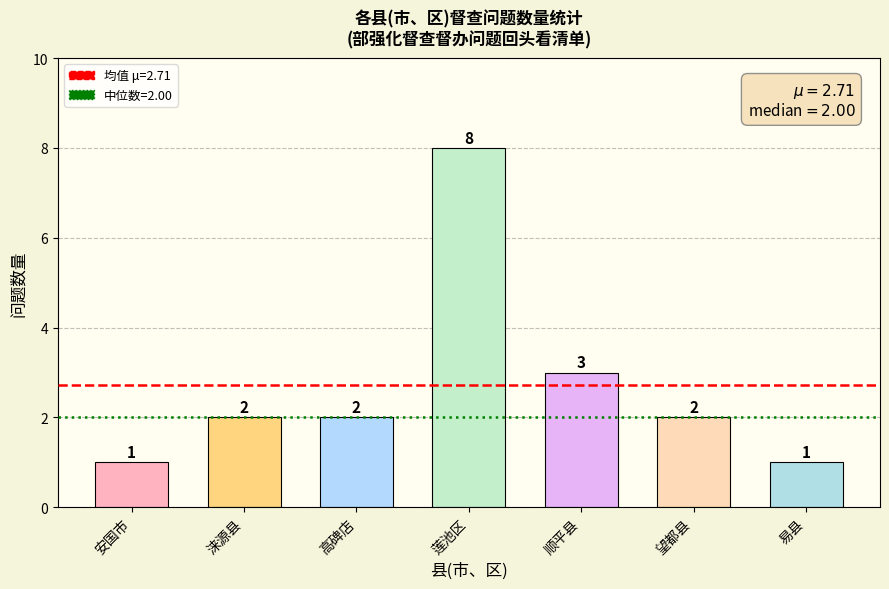

What value does the data have at 易县?

1